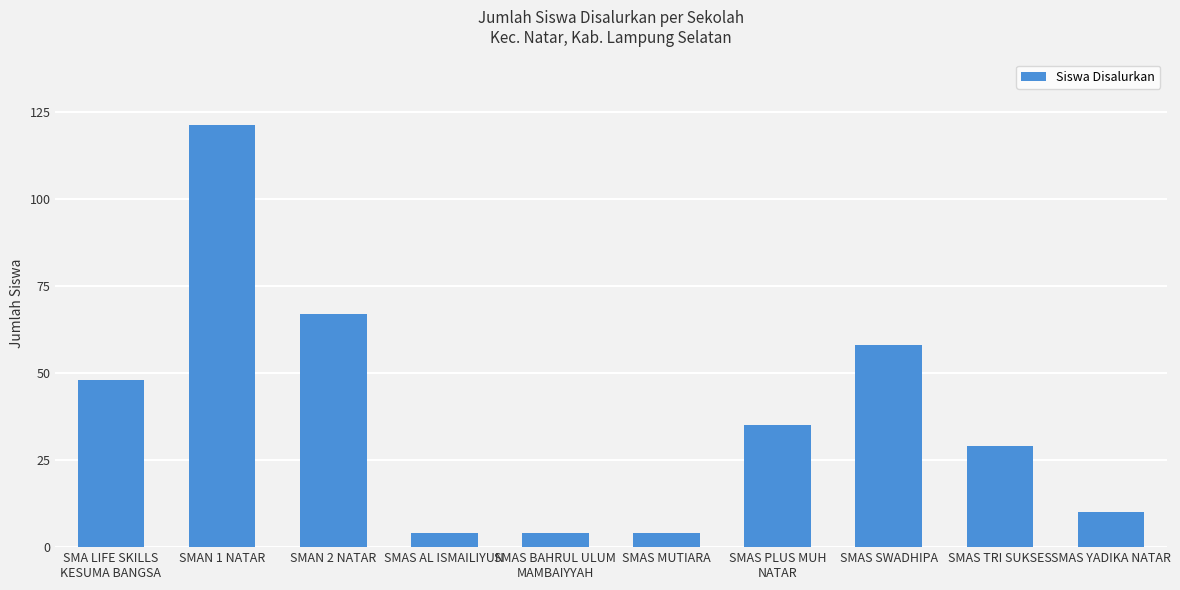

What is the value of the 10th bar from the left?

10